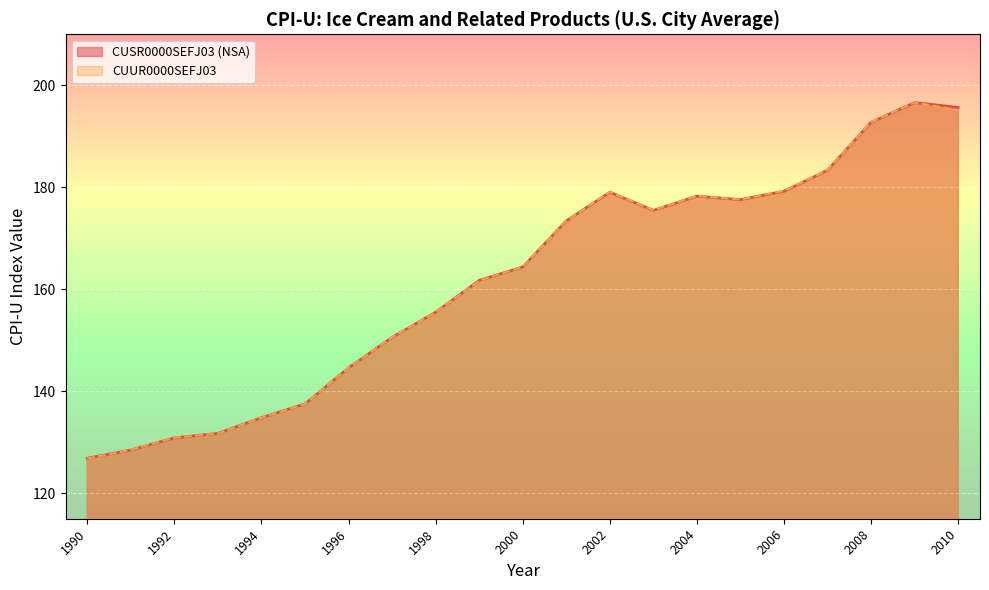

At how many categories does at least one series exceed 145?

14